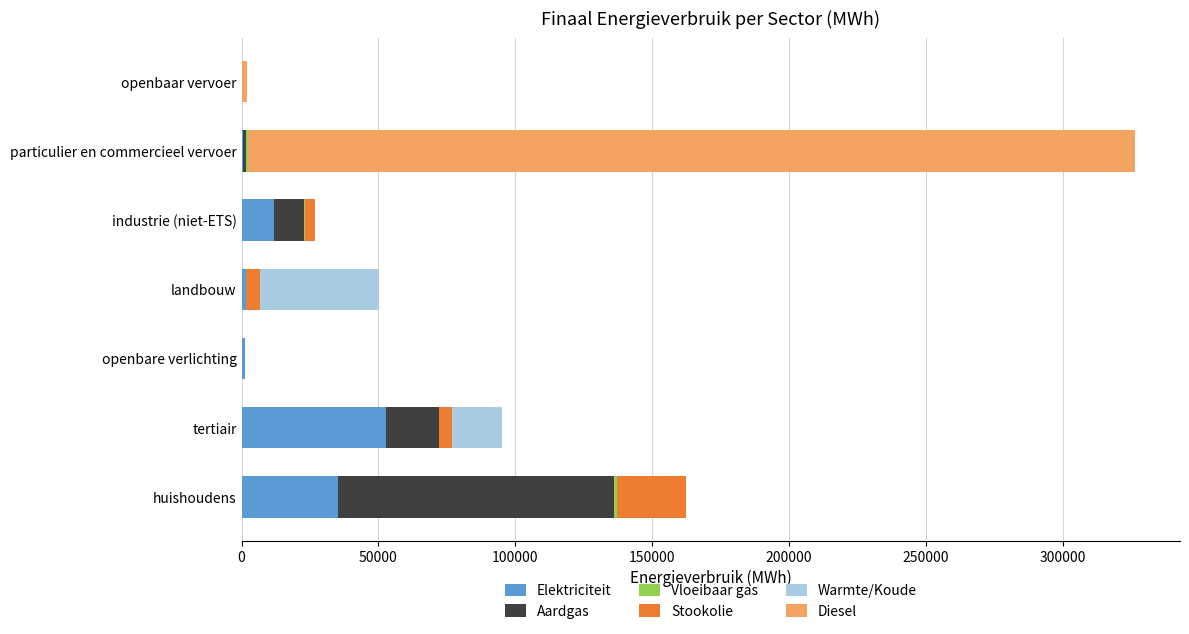

Which category has the highest value in the Elektriciteit series?

tertiair